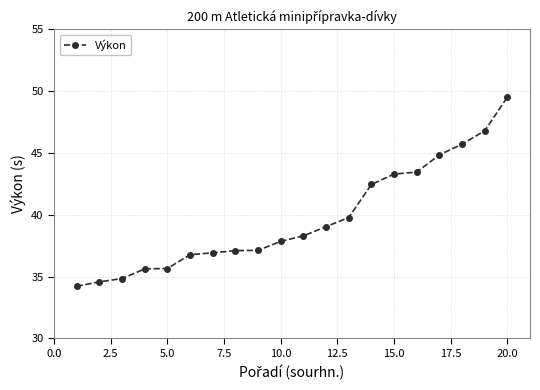

What is the value of the 5th point from the left?

35.7